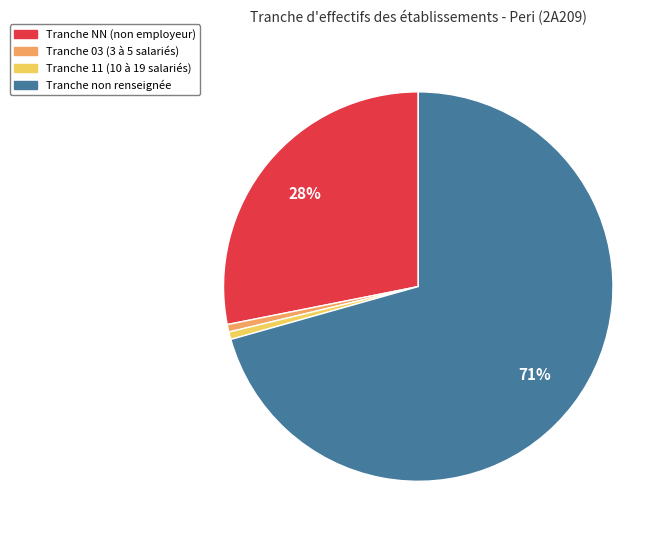

To the nearest percent, what is the average slice percentage?

25%